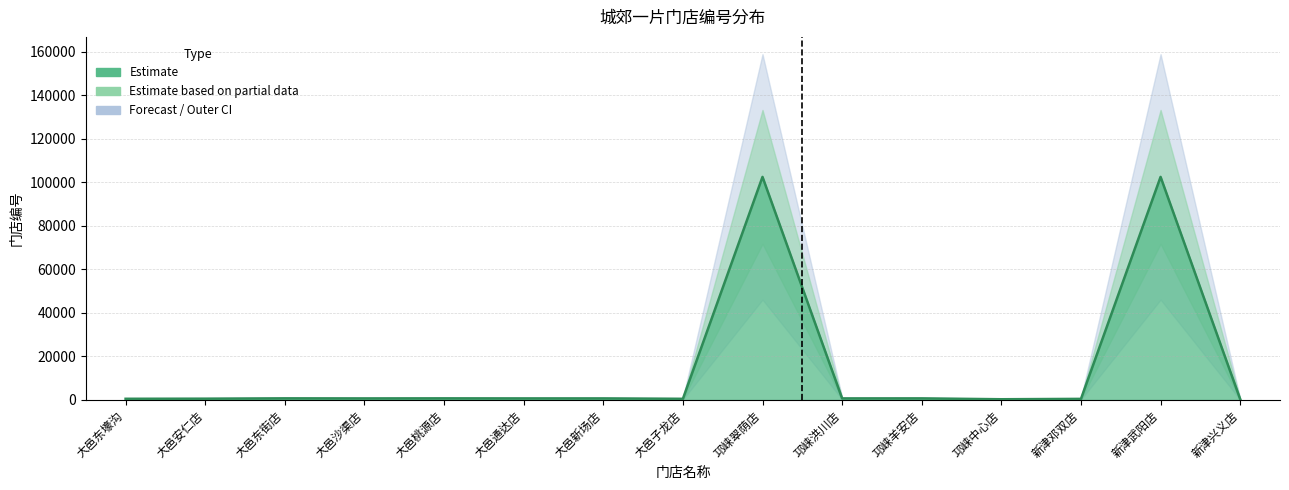

What is the minimum value shown in the chart?

341